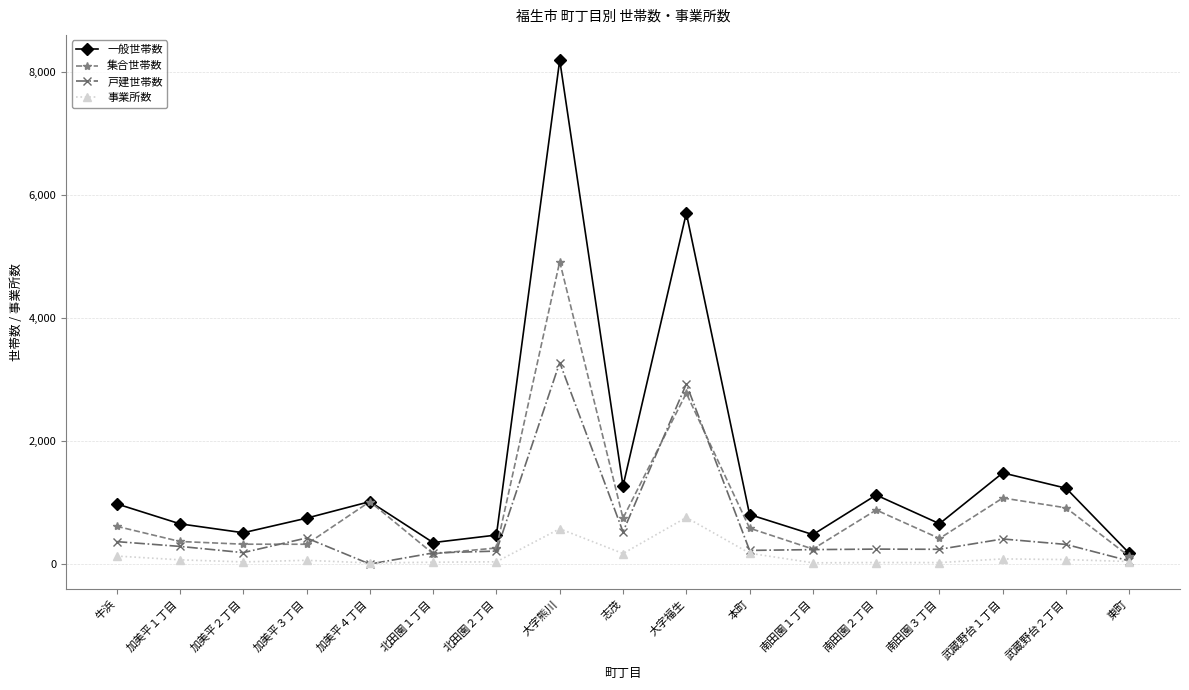

In 集合世帯数, how many points are lower than both neighbors (excluding endpoints)?

5